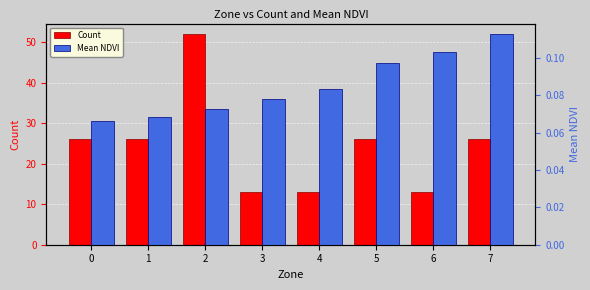

How many Mean NDVI values are between 0 and 1?

8